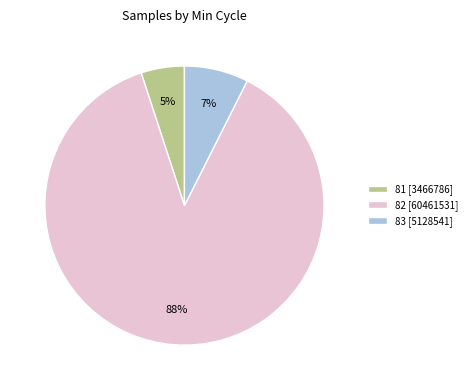

What percentage is the 83 [5128541] slice, to the nearest percent?

7%